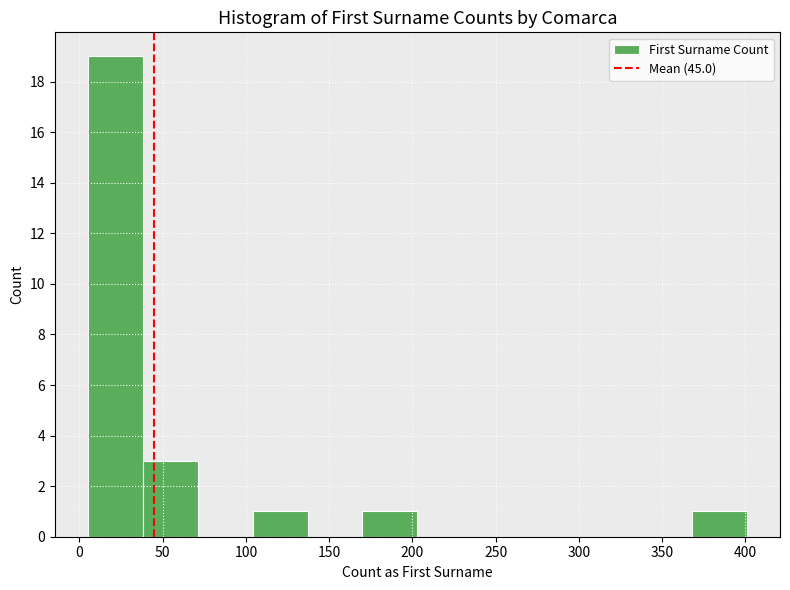

Reading left to right, list every bar in this chart as the range it spans on the x-axis followed by its height. Neither the bar edges nor the heights are printed on the chart, so give them approximately, as read against the axes.

5 to 38: 19
38 to 71: 3
71 to 104: 0
104 to 137: 1
137 to 170: 0
170 to 203: 1
203 to 236: 0
236 to 269: 0
269 to 302: 0
302 to 335: 0
335 to 368: 0
368 to 401: 1